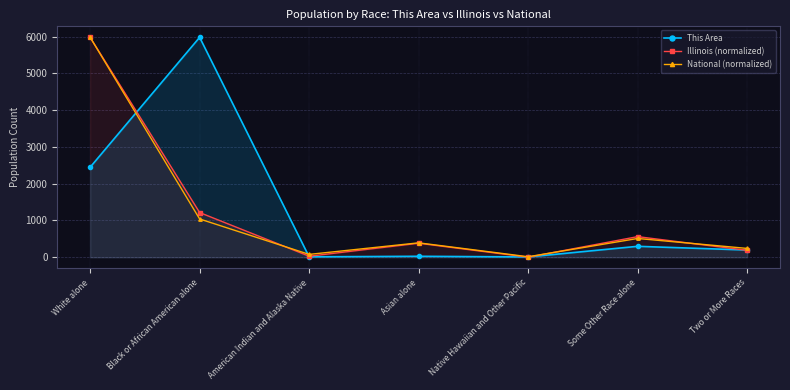

The This Area series shows 5979.0 at Black or African American alone. True or false?

True